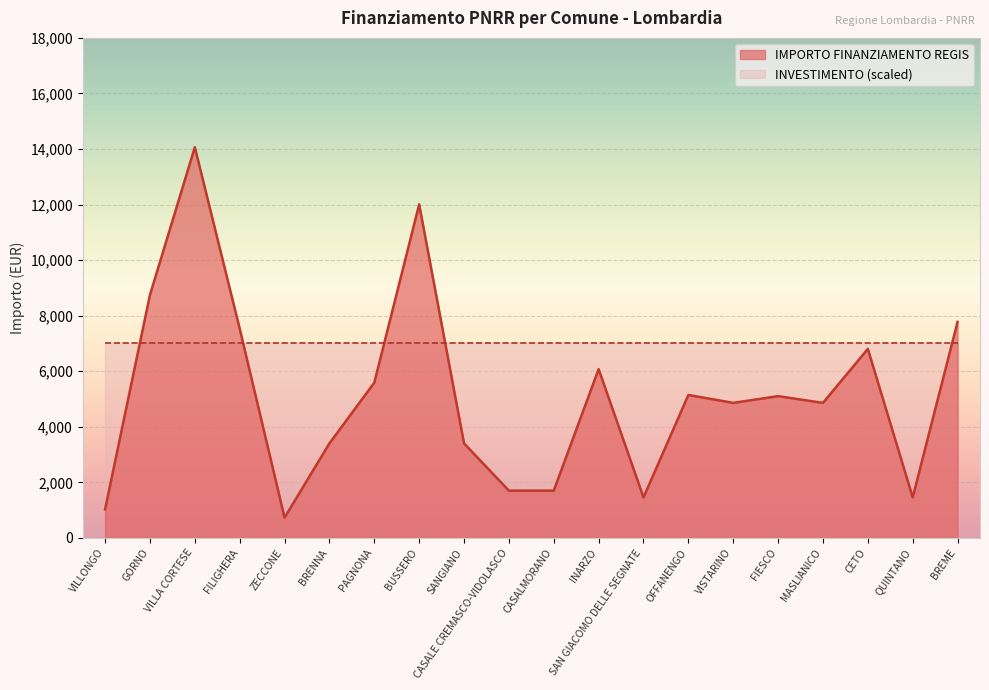

What is the label of the 12th point from the left?

INARZO